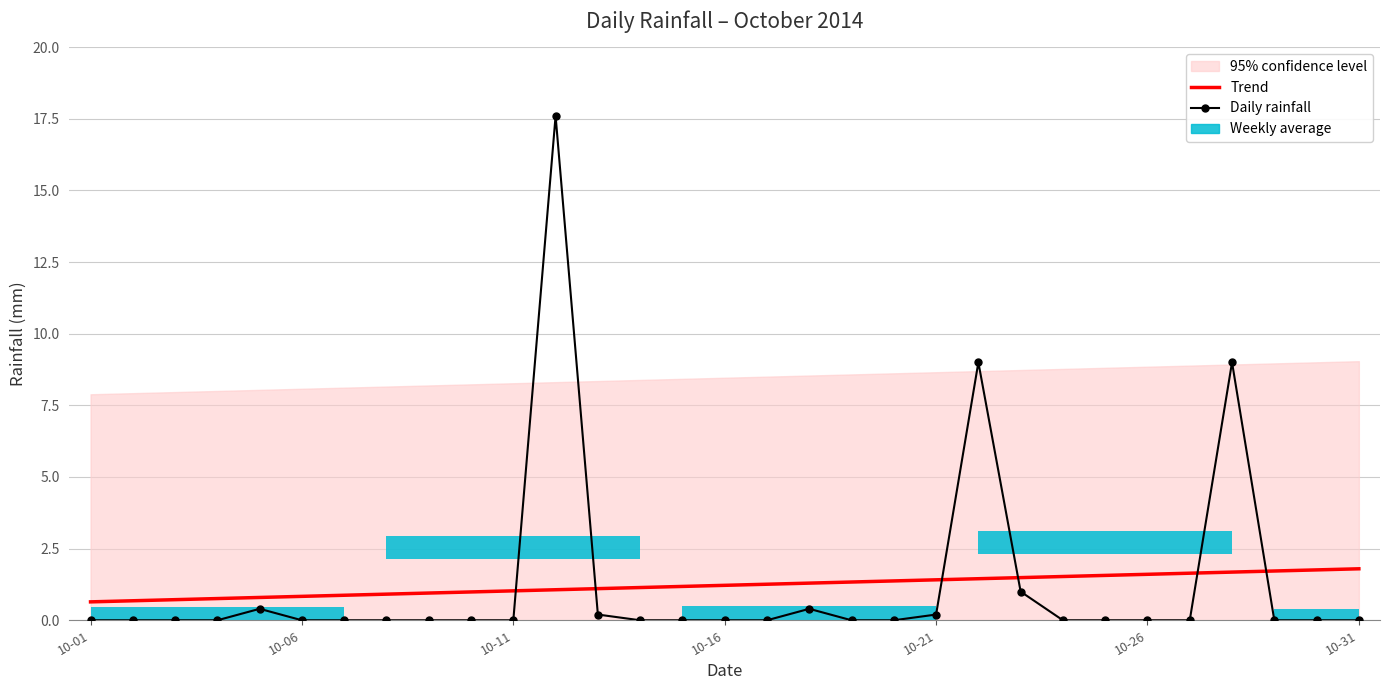

The Trend series shows 1.4 at 10-21. True or false?

True